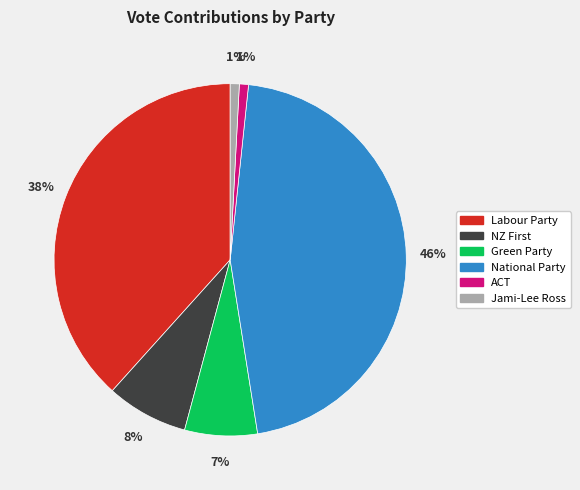

The Jami-Lee Ross slice represents 1% of the pie. True or false?

True